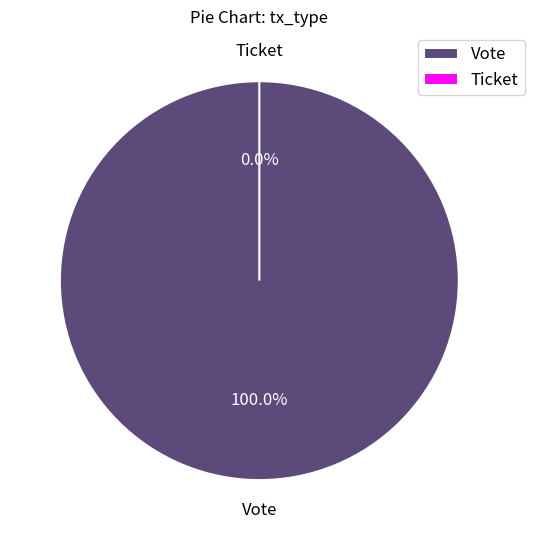

Is Vote the majority of the pie?

Yes